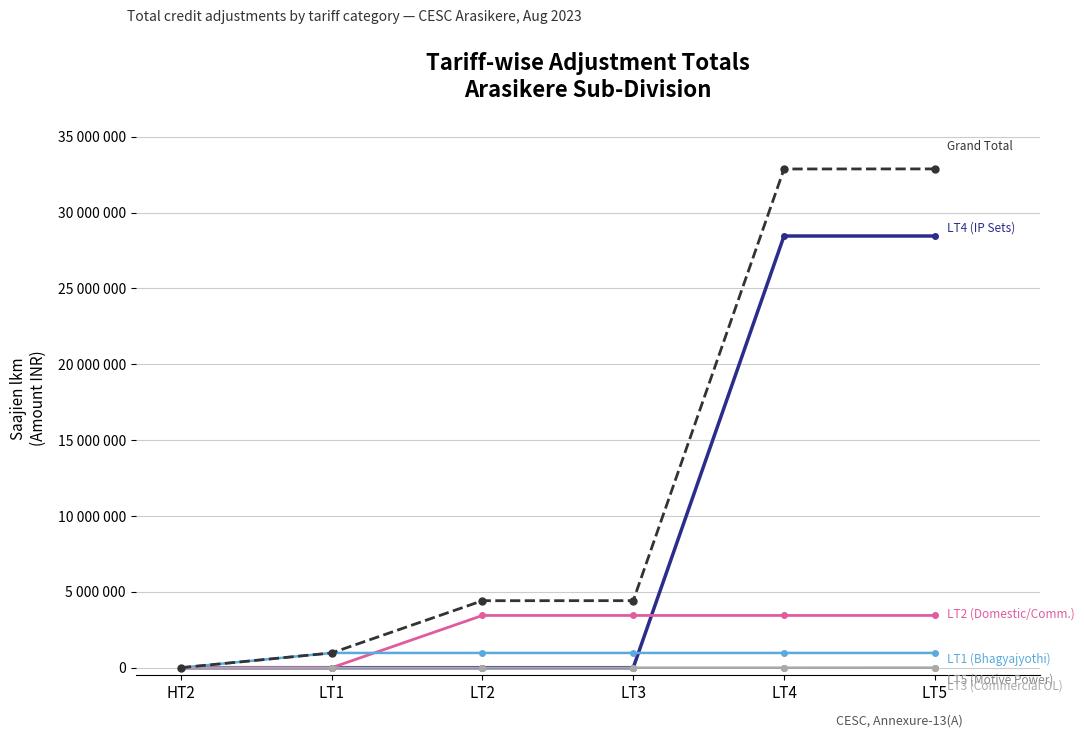

Which category has the lowest value across all series?

HT2